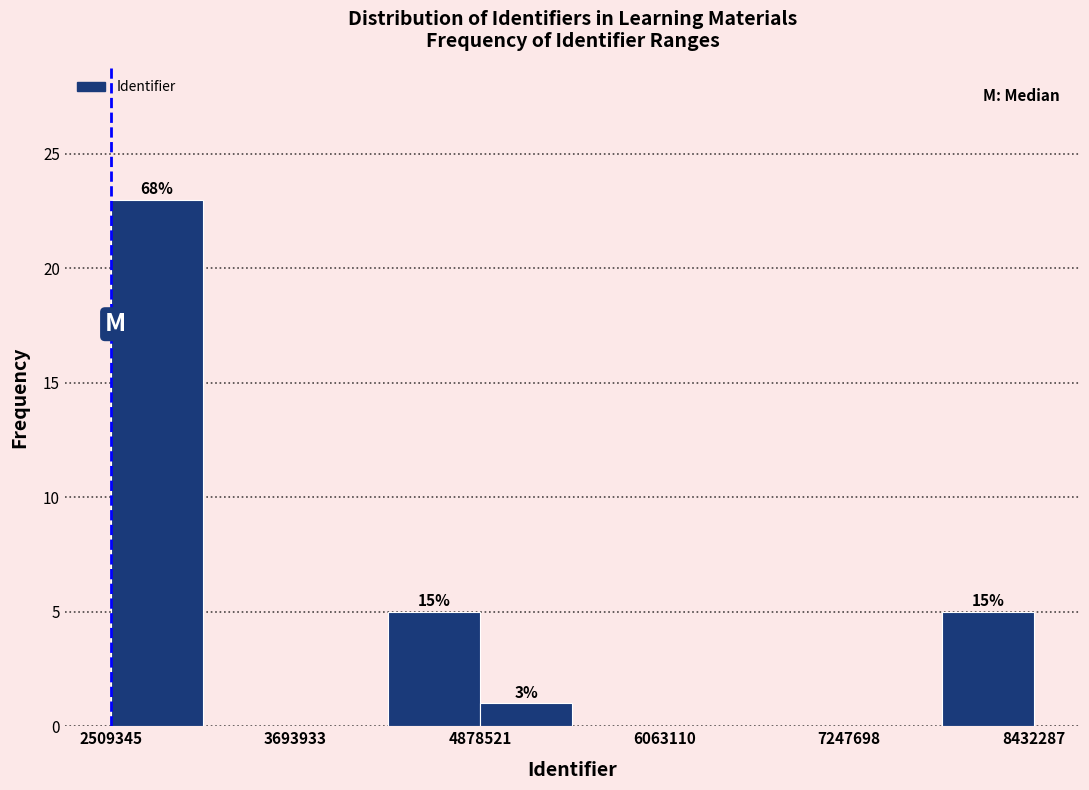

Read against the x-axis, roughly where is the centre of the tallest bar?

2800000